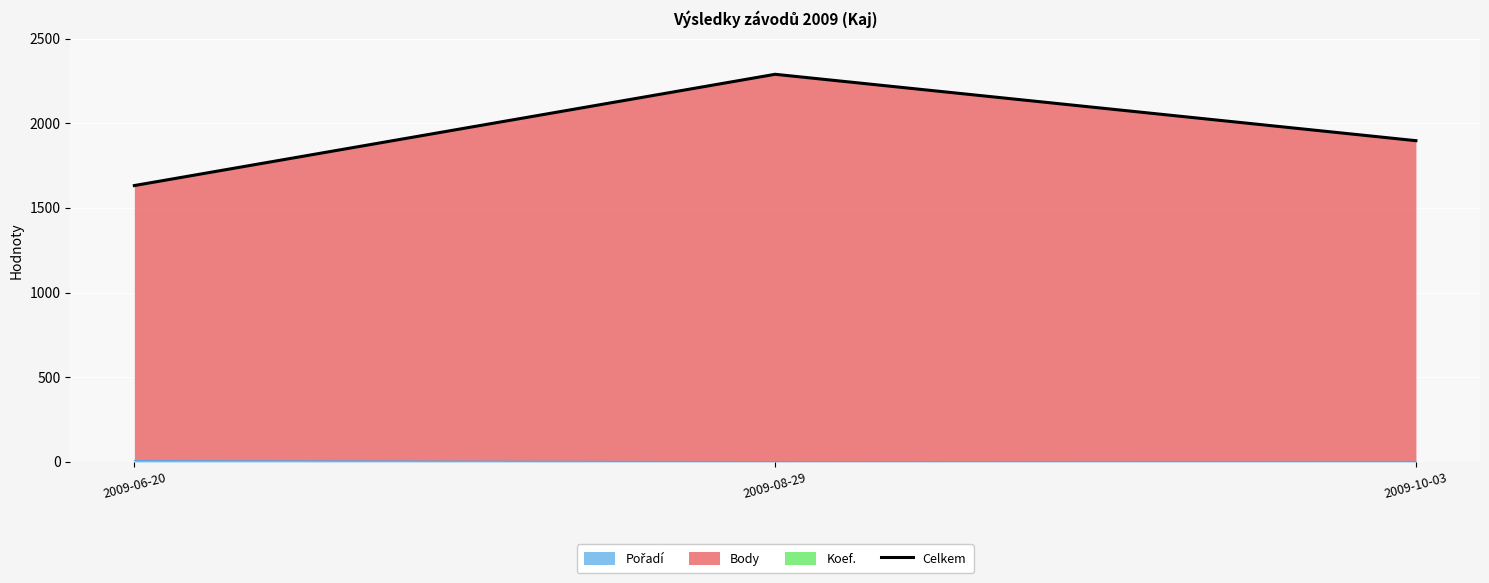

What is the change in value from 2009-08-29 to 2009-10-03?

-392